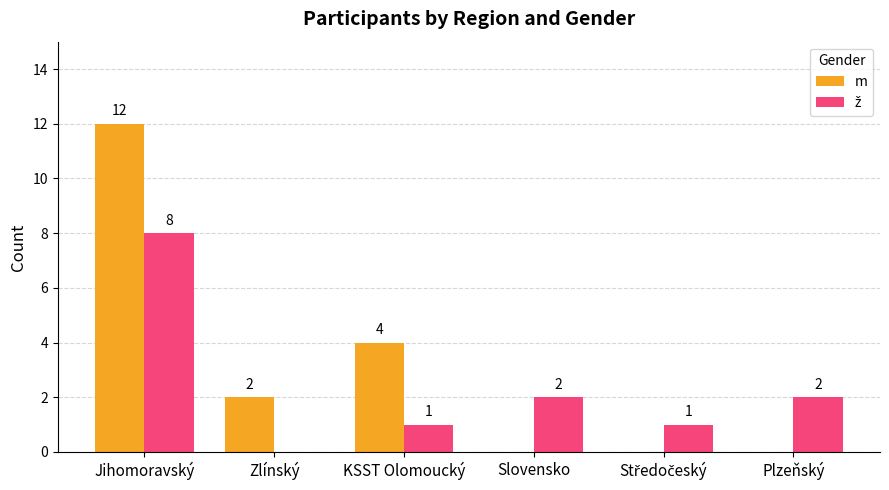

Which series has the largest total across all categories?

m